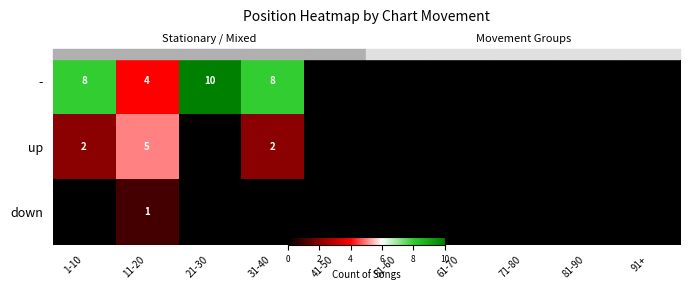

Which series has the largest total across all categories?

-